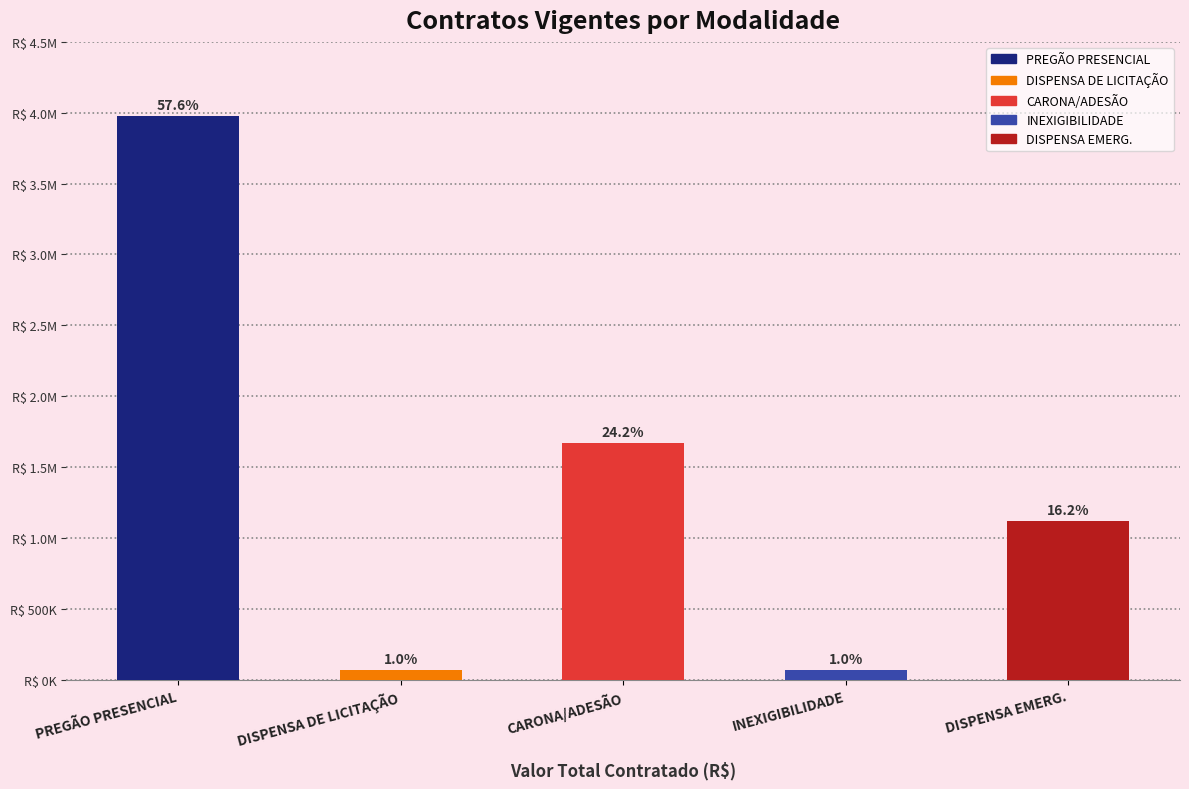

What position from the left is INEXIGIBILIDADE?

4